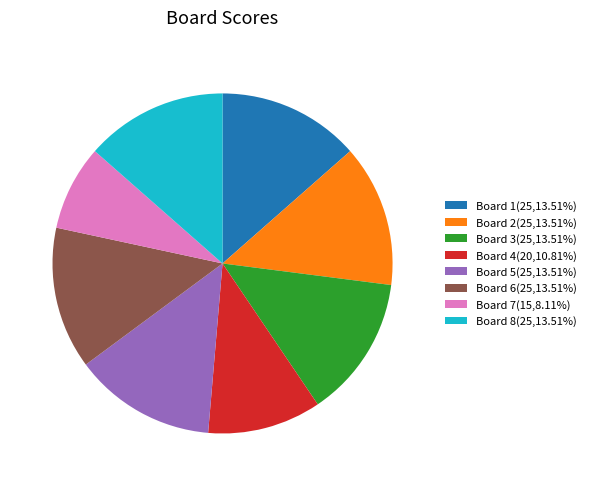

Is the sum of Board 1(25,13.51%) and Board 2(25,13.51%) greater than half?

No